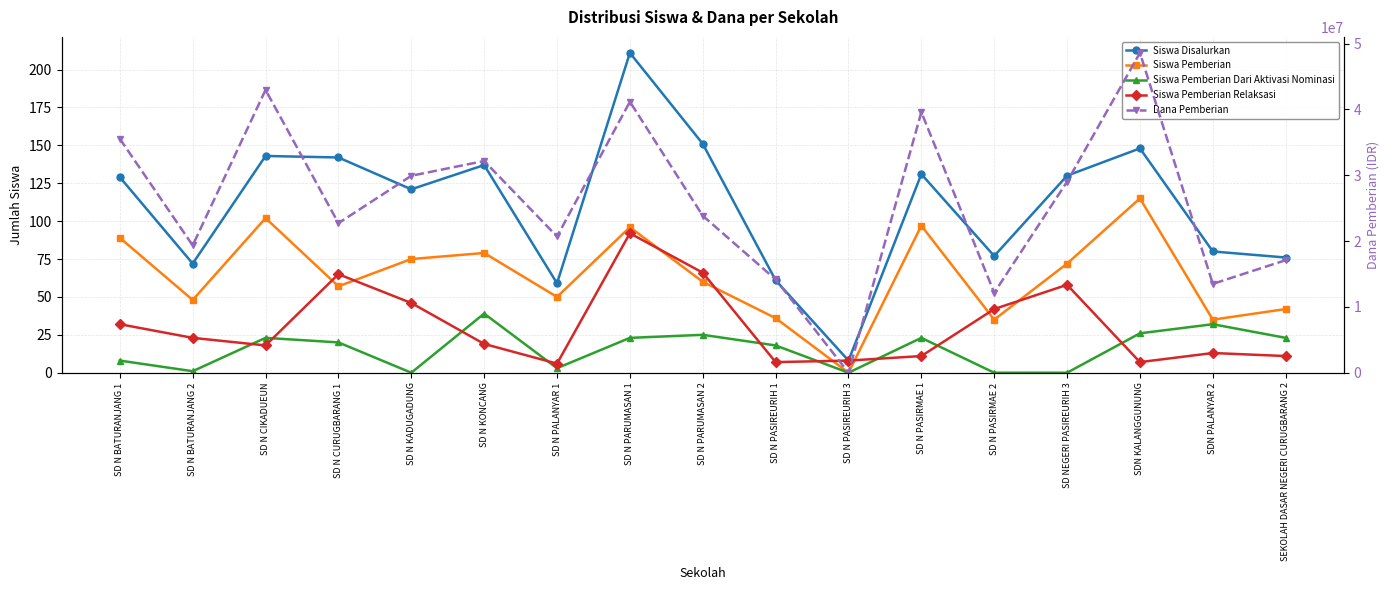

Reading left to right, list all the values displayed in this chart.

Siswa Disalurkan: 129	72	143	142	121	137	59	211	151	61	8	131	77	130	148	80	76
Siswa Pemberian: 89	48	102	57	75	79	50	96	60	36	0	97	35	72	115	35	42
Siswa Pemberian Dari Aktivasi Nominasi: 8	1	23	20	0	39	3	23	25	18	0	23	0	0	26	32	23
Siswa Pemberian Relaksasi: 32	23	18	65	46	19	6	92	66	7	8	11	42	58	7	13	11
Dana Pemberian: 35550000	19350000	42975000	22725000	29925000	32175000	20700000	41175000	23850000	14175000	0	39600000	12150000	29025000	48600000	13500000	17100000